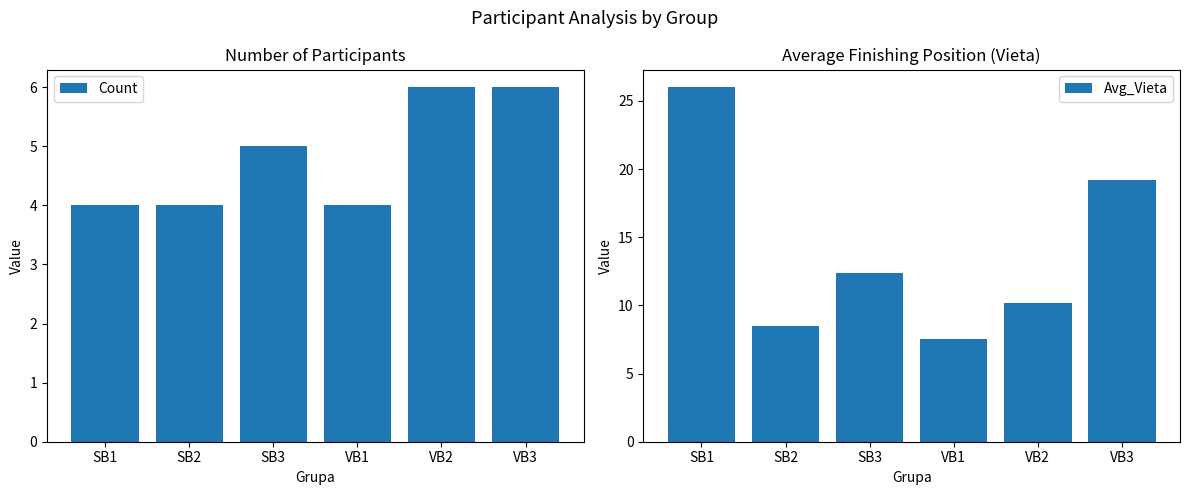

Where is Count nearest to the value 5?

SB3